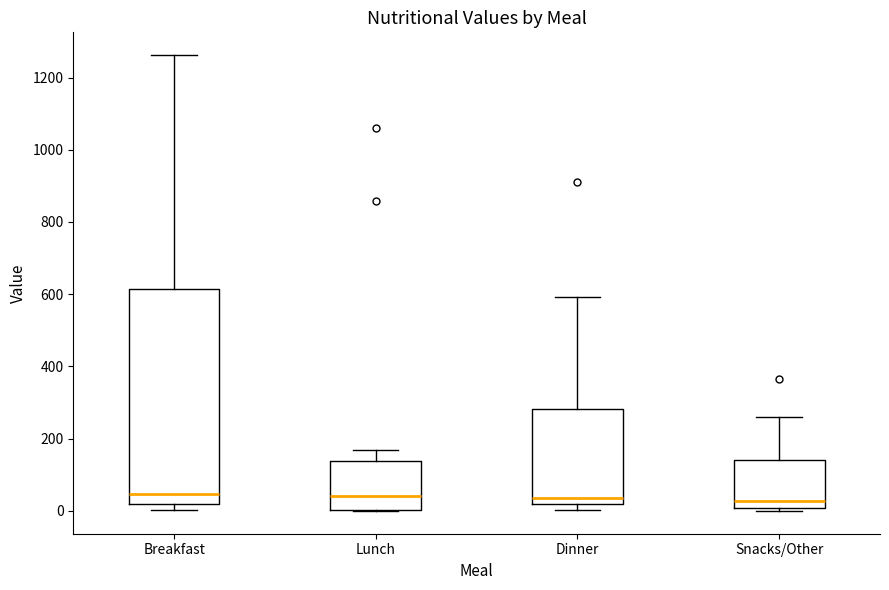

Reading left to right, transcribe this box plot: for each box, give where its median line is, the range the box spans, and where its two whiskers end, as read against the y-axis. The values are not printed on the chart, so give them approximately, as read against the axis.

Breakfast: median 40, box 20 to 620, whiskers 0 to 1260
Lunch: median 40, box 0 to 140, whiskers 0 to 160
Dinner: median 40, box 20 to 280, whiskers 0 to 600
Snacks/Other: median 20, box 0 to 140, whiskers 0 (just below the box's lower edge) to 260